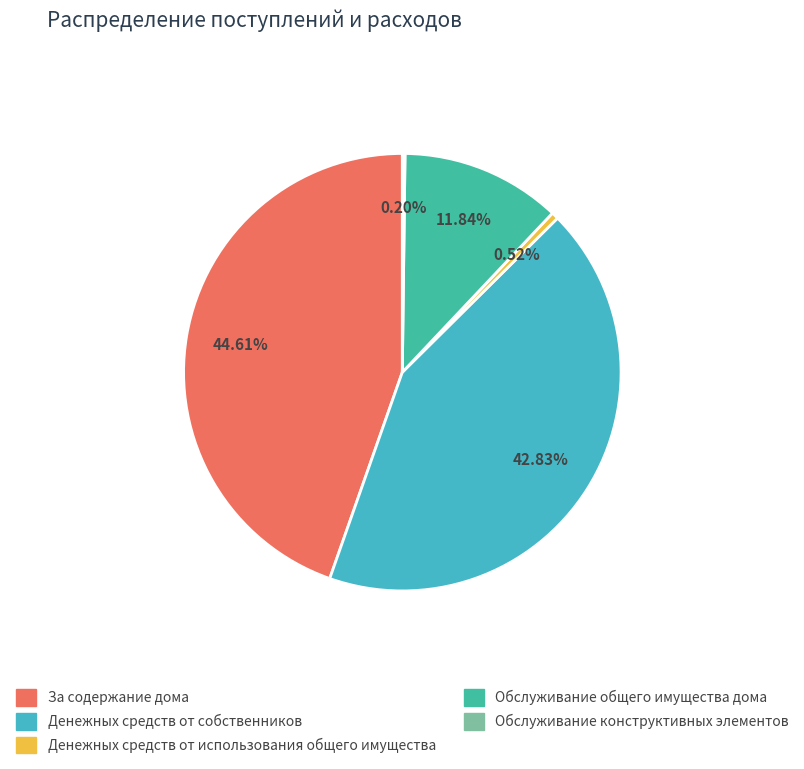

Which category has the biggest portion of the pie?

За содержание дома